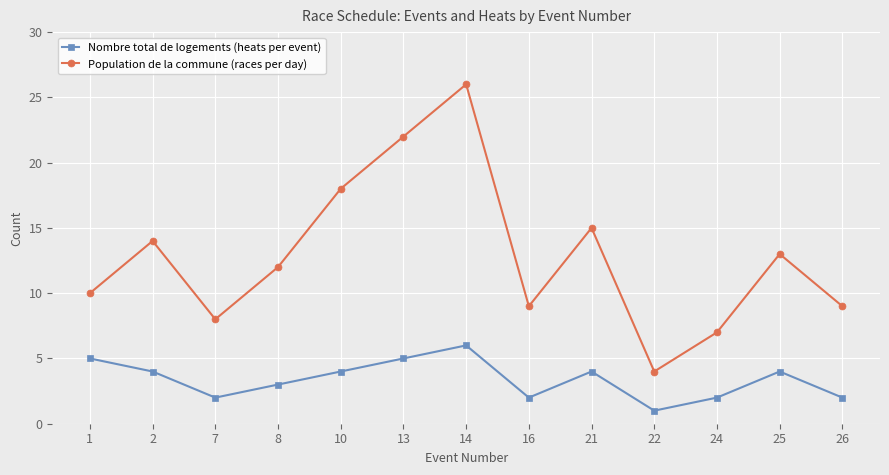

Where is the first local maximum for Nombre total de logements (heats per event)?

14